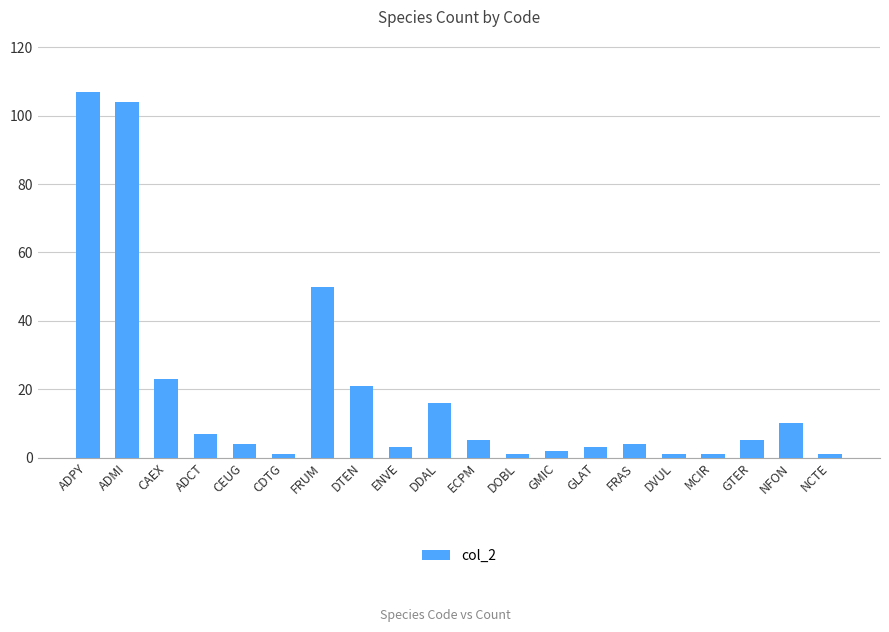

Between GMIC and NFON, which is larger?

NFON